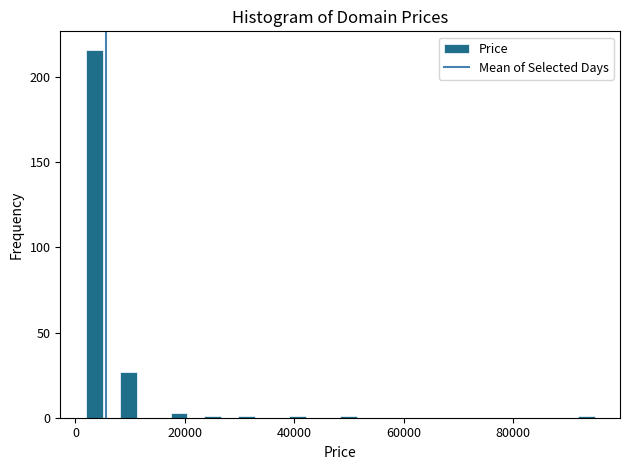

Read against the x-axis, roughly where is the centre of the tallest bar?

4000